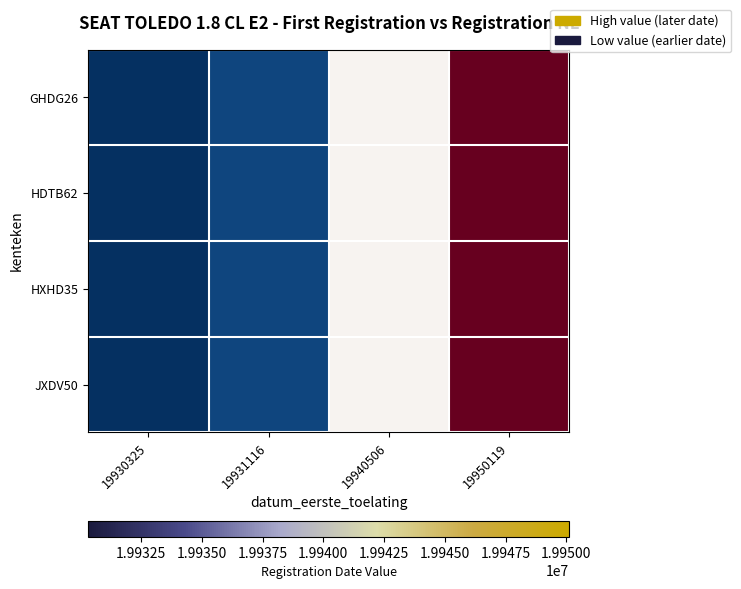

Reading left to right, what are all the values shown in this chart?

GHDG26: 19930325=19930325	19931116=19931116	19940506=19940506	19950119=19950119
HDTB62: 19930325=19930325	19931116=19931116	19940506=19940506	19950119=19950119
HXHD35: 19930325=19930325	19931116=19931116	19940506=19940506	19950119=19950119
JXDV50: 19930325=19930325	19931116=19931116	19940506=19940506	19950119=19950119